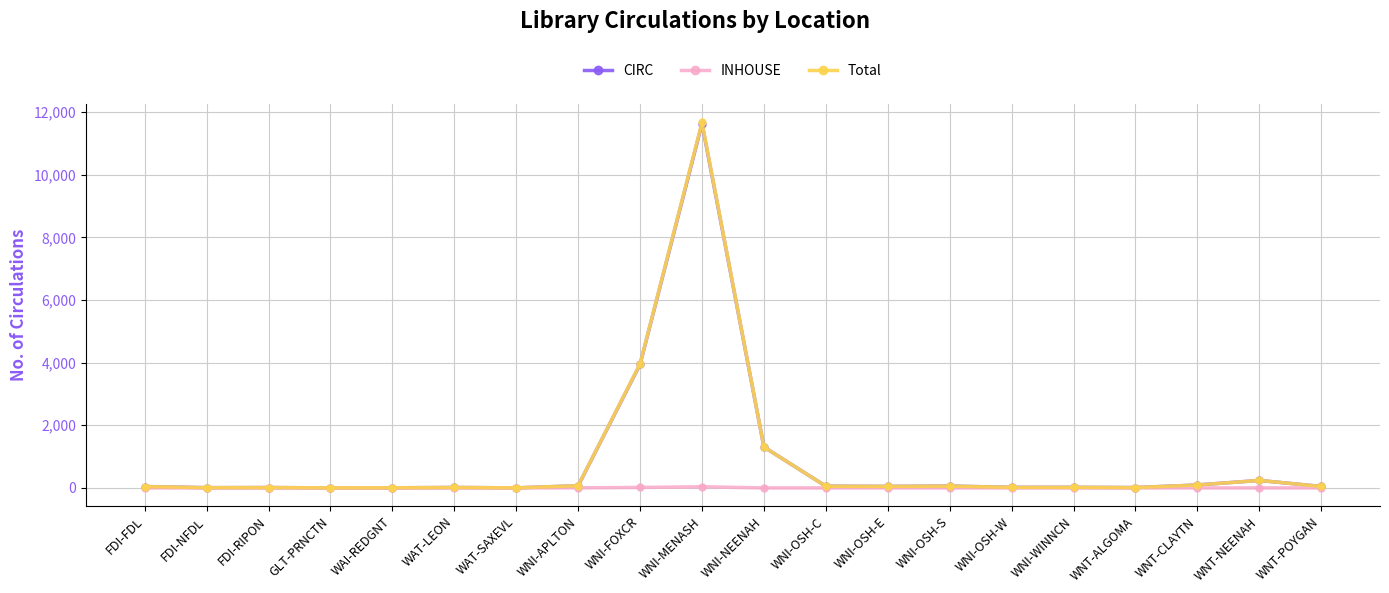

Which series has the widest spread of values?

Total